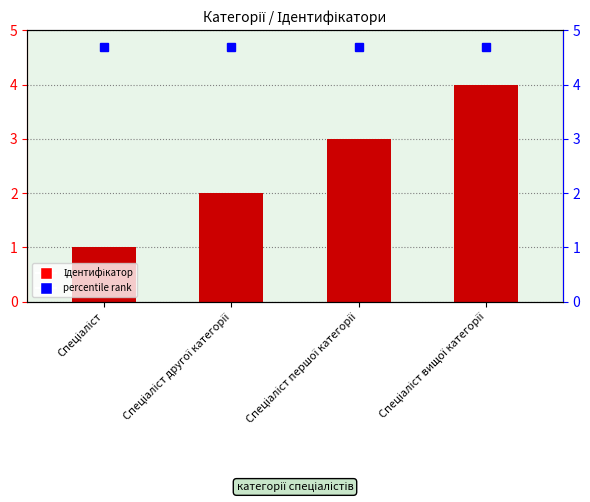

What is the change in value from Спеціаліст to Спеціаліст першої категорії?

+2